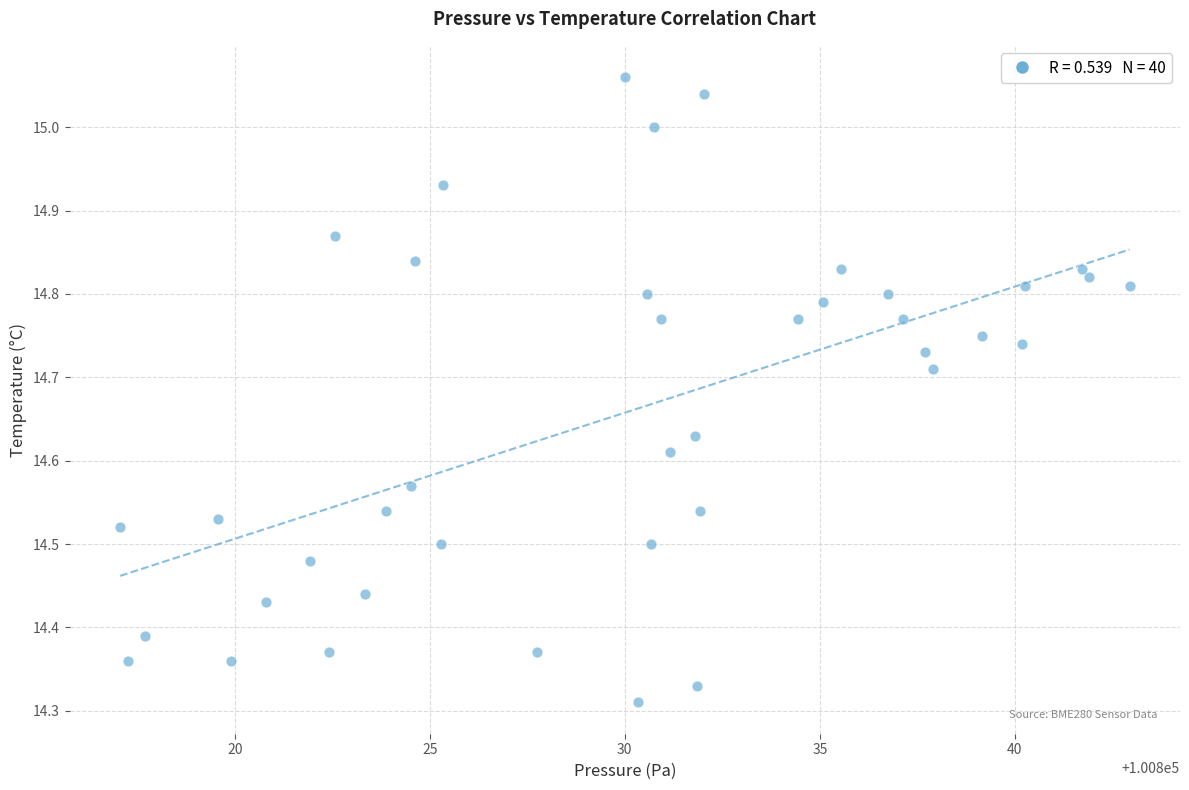

What is the range of X values (max minus min)?

25.9